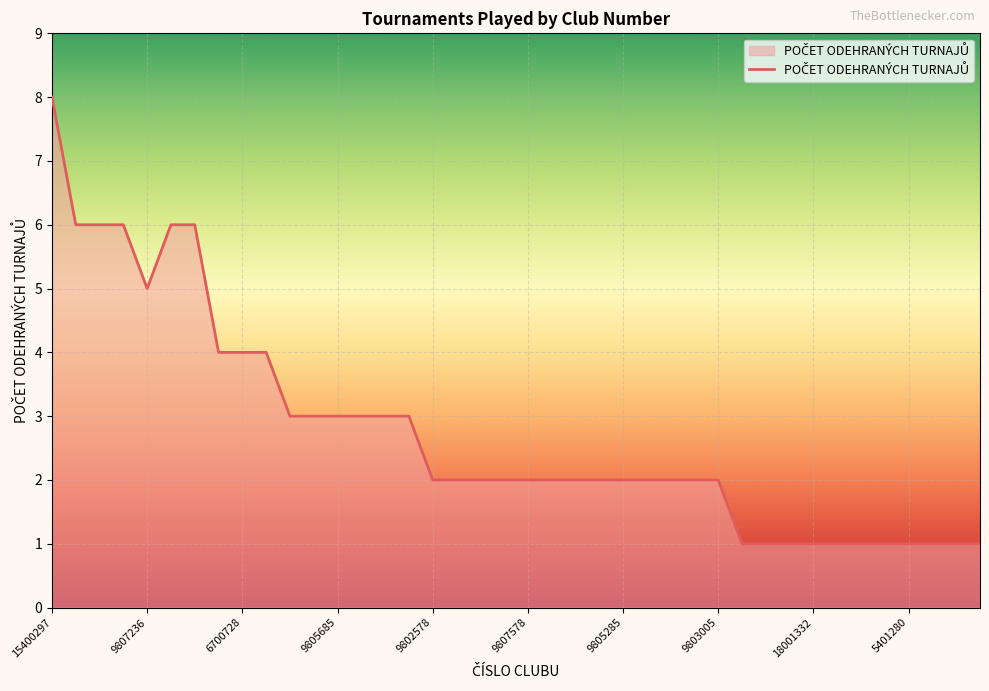

What is the greatest value displayed?

8